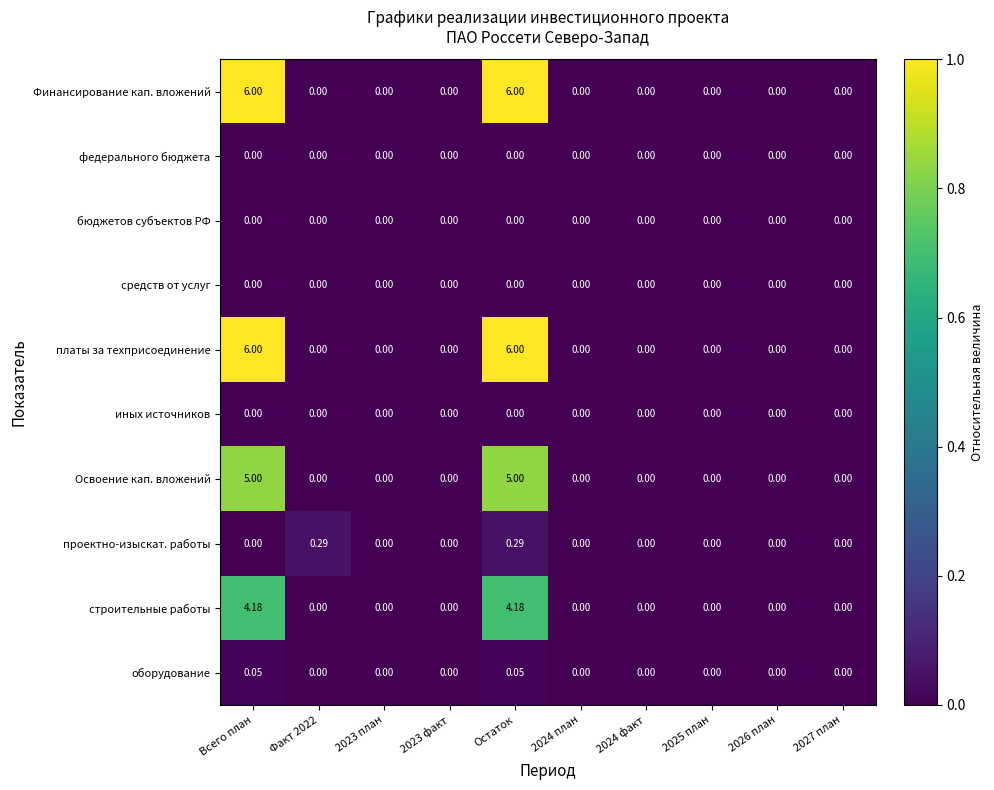

At which category is the sum across all series the highest?

Остаток